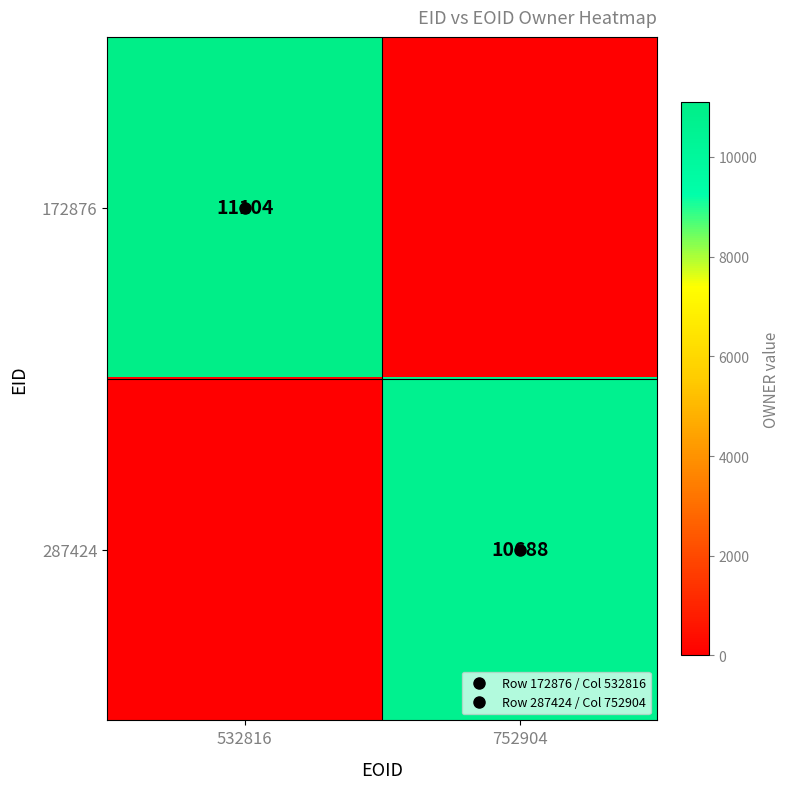

What is the difference between the 287424 values at 752904 and 532816?

10688